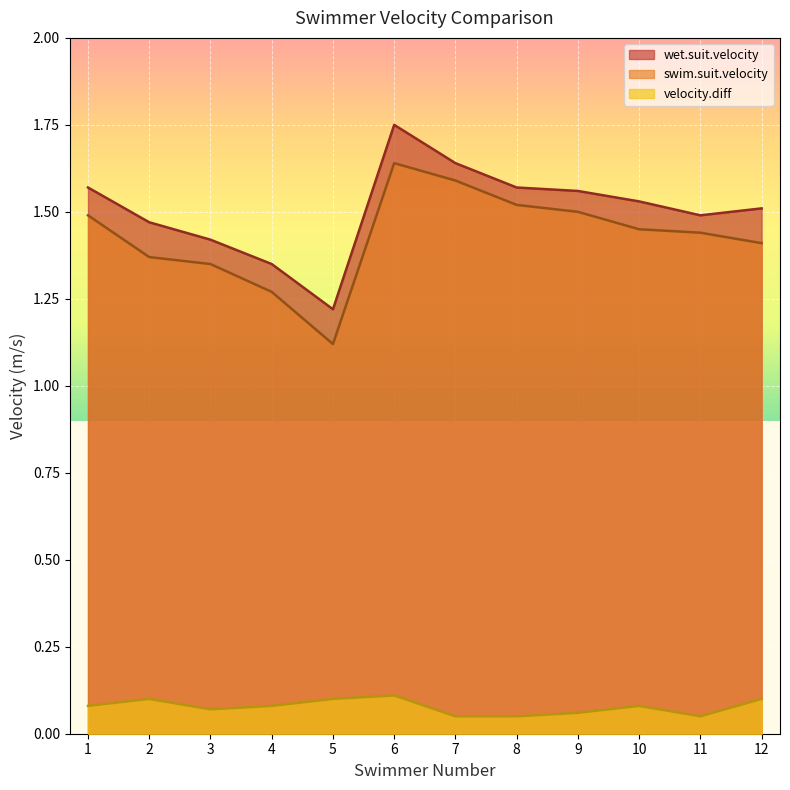

How many wet.suit.velocity values are between 1 and 2?

12